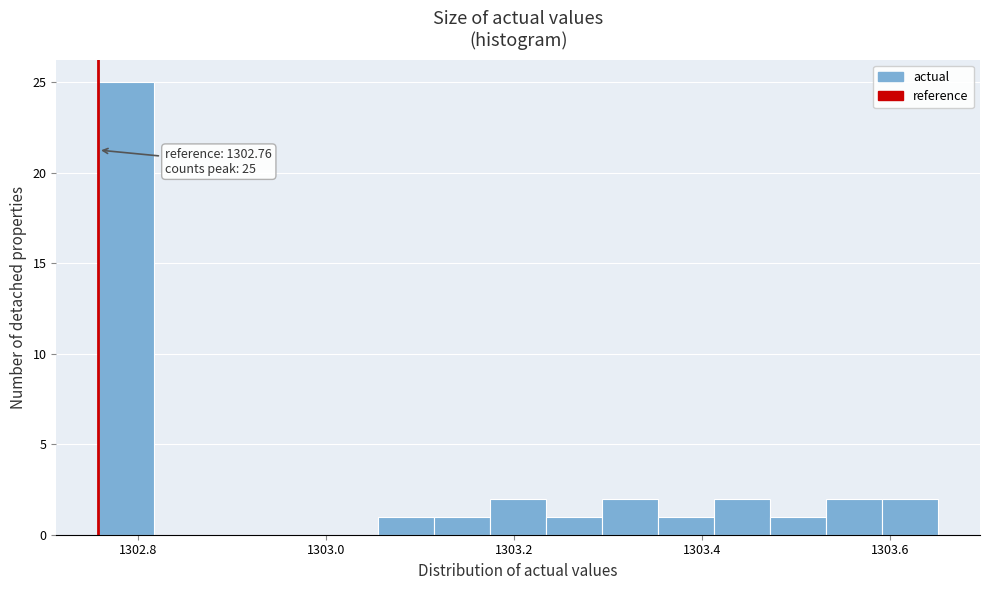

Read against the x-axis, roughly where is the centre of the tallest bar?

1302.78